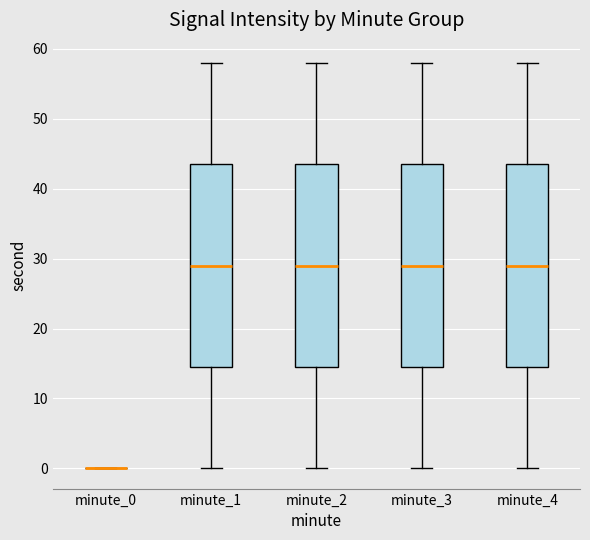

Where is the lower edge of the box for minute_3 on the y-axis? The values are not printed on the chart, so give them approximately, as read against the axis.

15